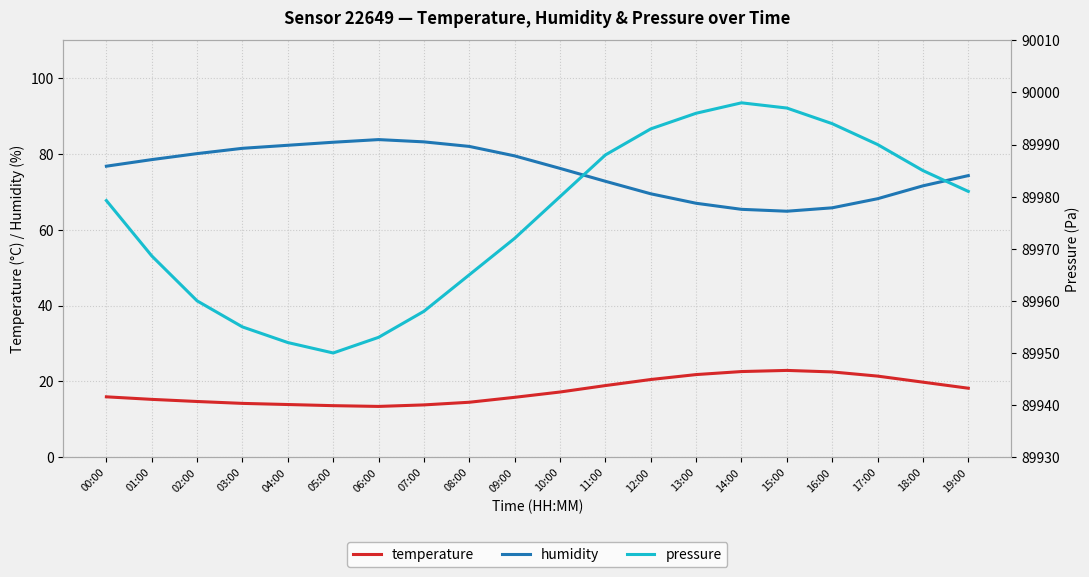

Reading left to right, transcribe all the data shown in this chart.

temperature: 15.9	15.3	14.7	14.2	13.9	13.6	13.4	13.8	14.5	15.8	17.2	18.9	20.5	21.8	22.6	22.9	22.5	21.4	19.8	18.2
humidity: 76.8	78.5	80.1	81.5	82.3	83.1	83.8	83.2	82.0	79.5	76.2	72.8	69.5	67.0	65.4	64.9	65.8	68.2	71.6	74.3
pressure: 89979.2	89968.6	89960.0	89955.0	89952.0	89950.0	89953.0	89958.0	89965.0	89972.0	89980.0	89988.0	89993.0	89996.0	89998.0	89997.0	89994.0	89990.0	89985.0	89981.0